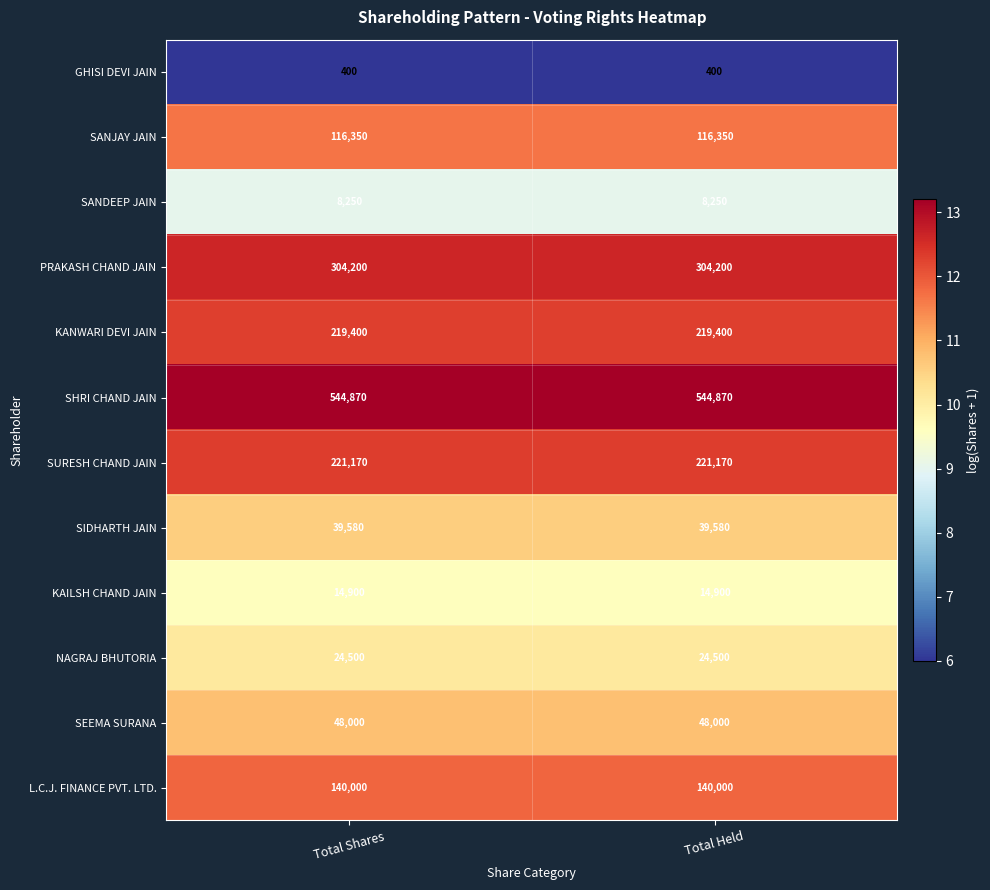

What is the spread (max minus min) of values at Total Held?

544470